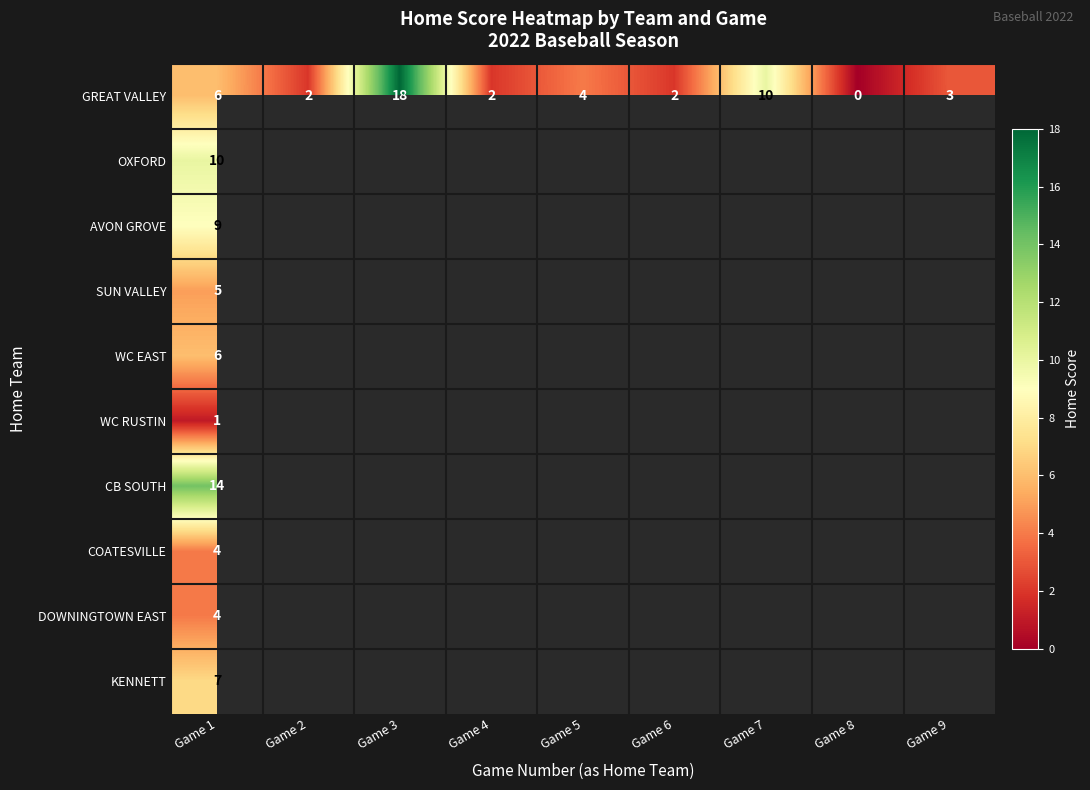

How many values in GREAT VALLEY are above zero?

8